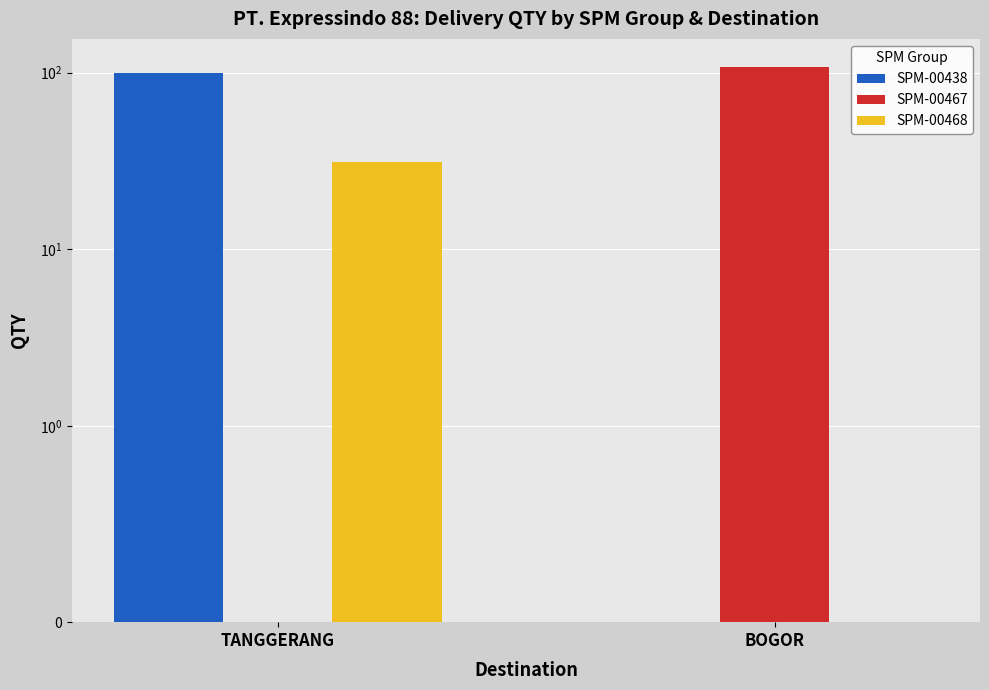

What is the average value of the SPM-00468 series?

16